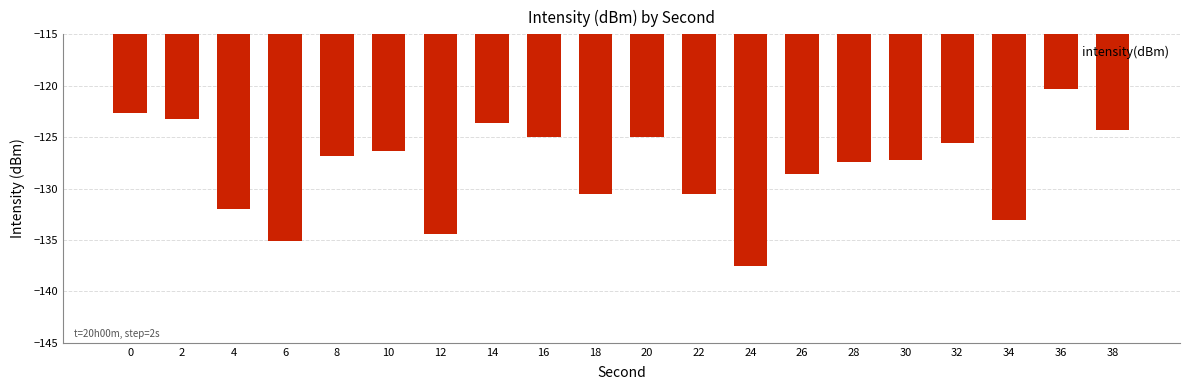

What is the smallest value displayed?

-137.5